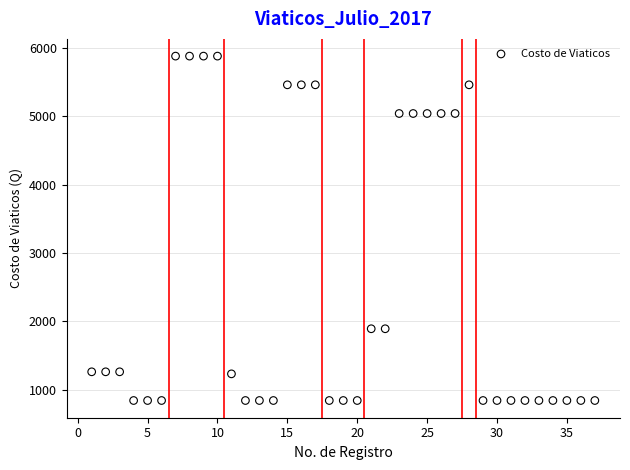

What is the range of X values (max minus min)?

36